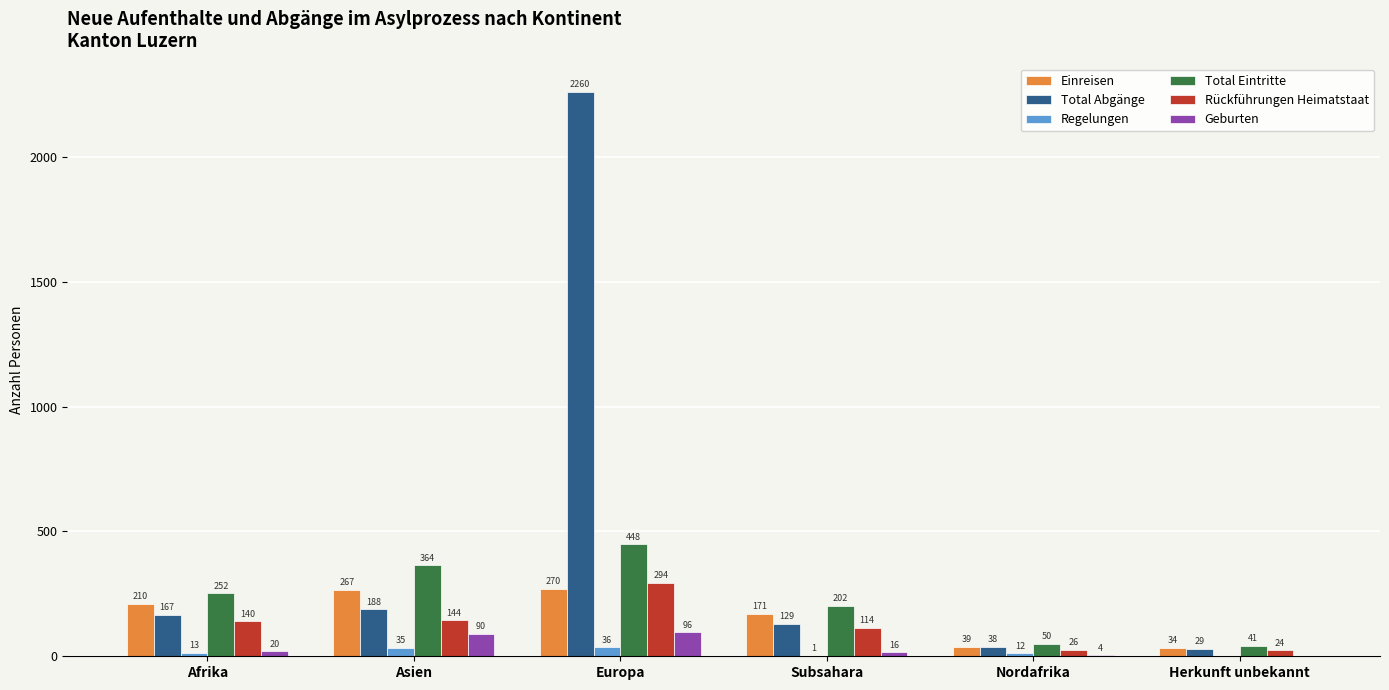

What is the sum of all Rückführungen Heimatstaat values?

742